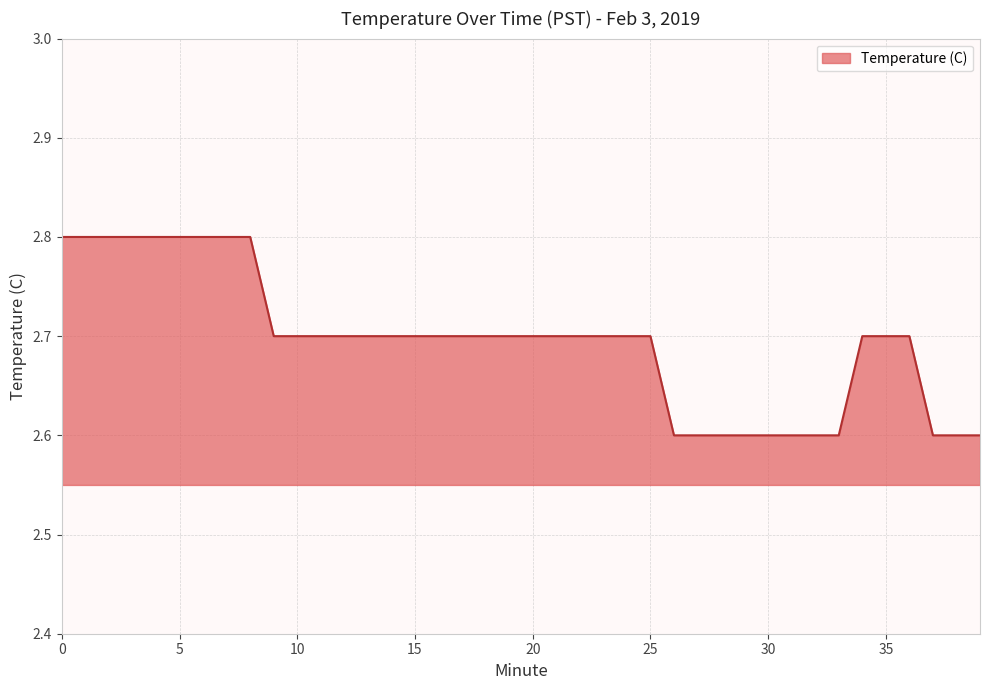

What is the greatest value displayed?

2.8